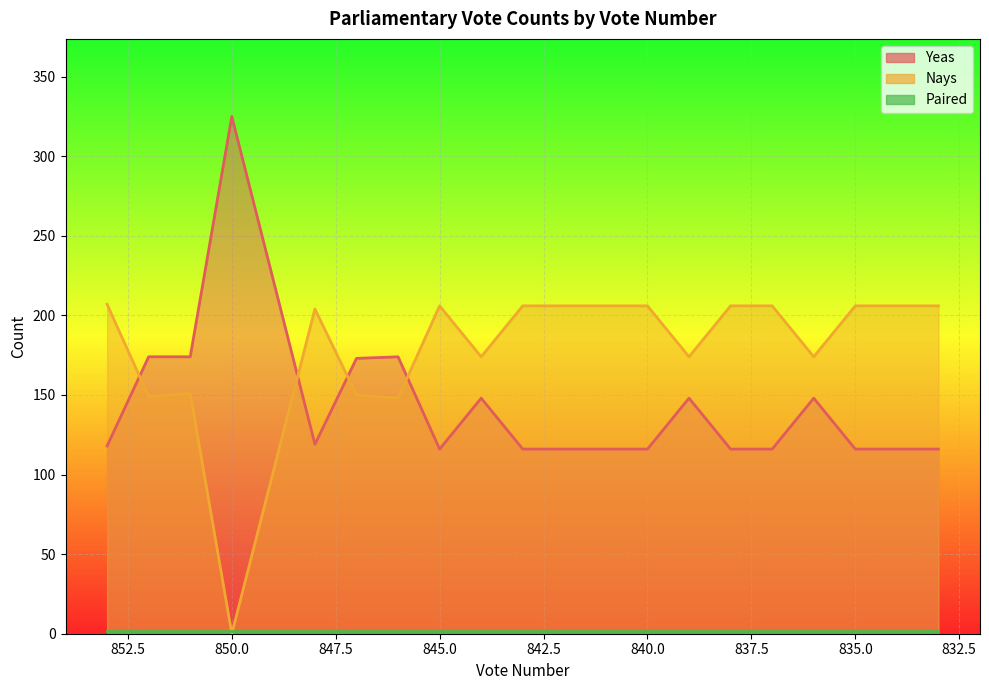

Reading left to right, what are all the values shown in this chart?

Yeas: 853=118	852=174	851=174	850=325	848=119	847=173	846=174	845=116	844=148	843=116	842=116	841=116	840=116	839=148	838=116	837=116	836=148	835=116	834=116	833=116
Nays: 853=207	852=149	851=151	850=0	848=204	847=150	846=148	845=206	844=174	843=206	842=206	841=206	840=206	839=174	838=206	837=206	836=174	835=206	834=206	833=206